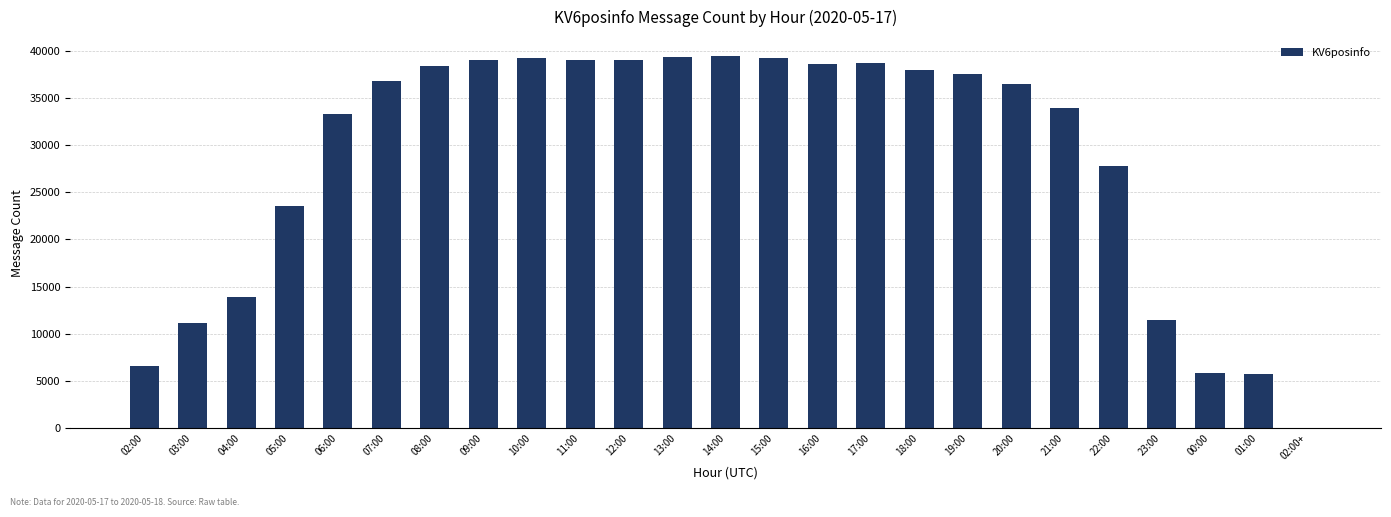

Where is the data nearest to the value 19731?

05:00